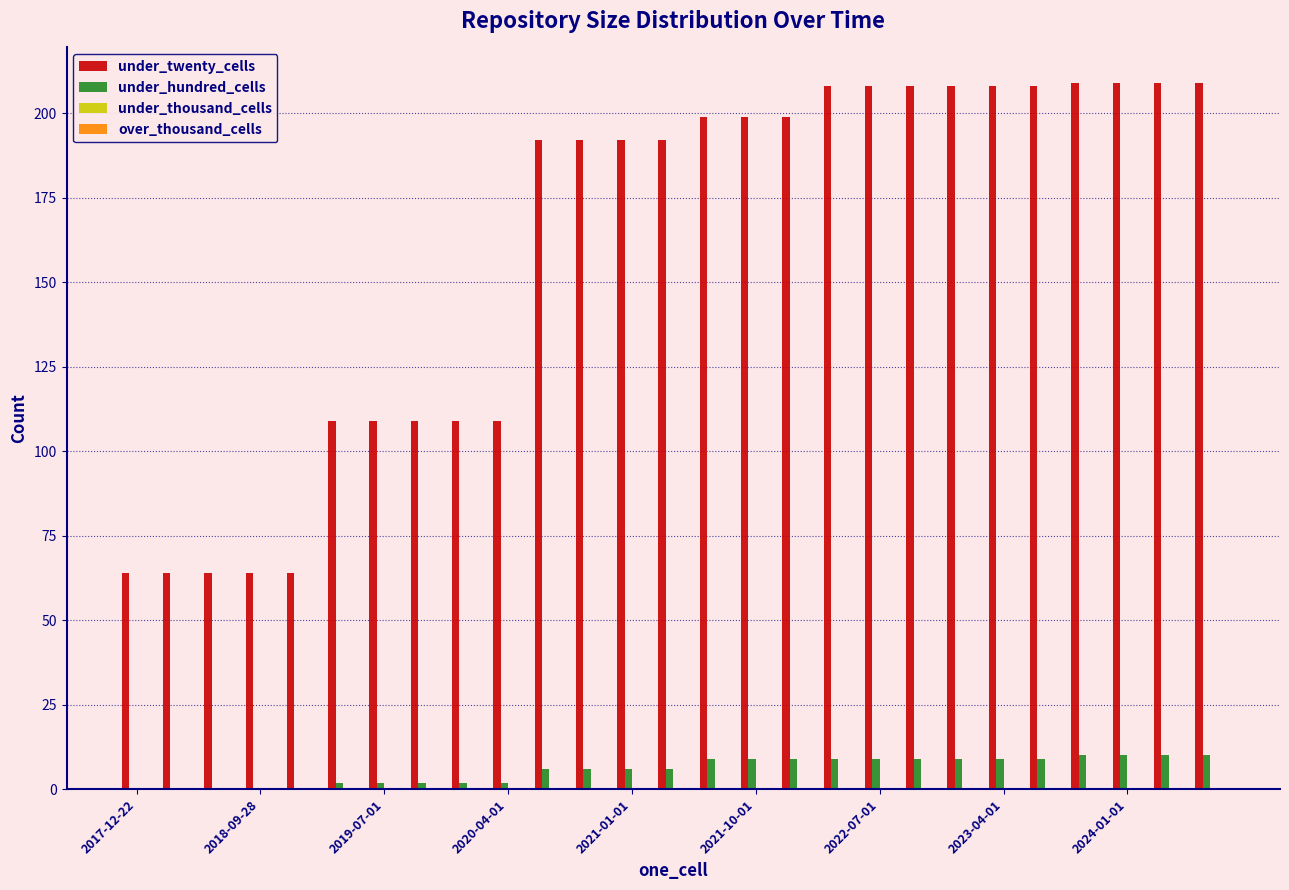

What is the maximum value for under_twenty_cells?

209